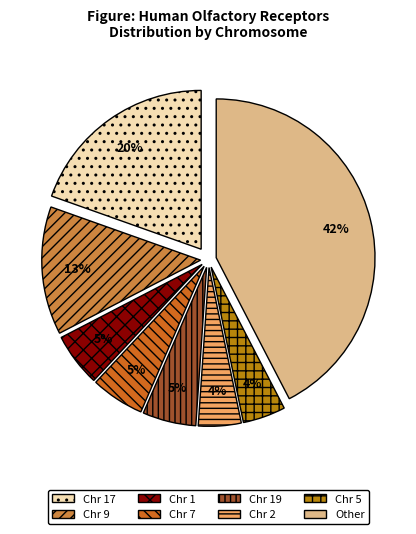

Is Chr 9 the majority of the pie?

No